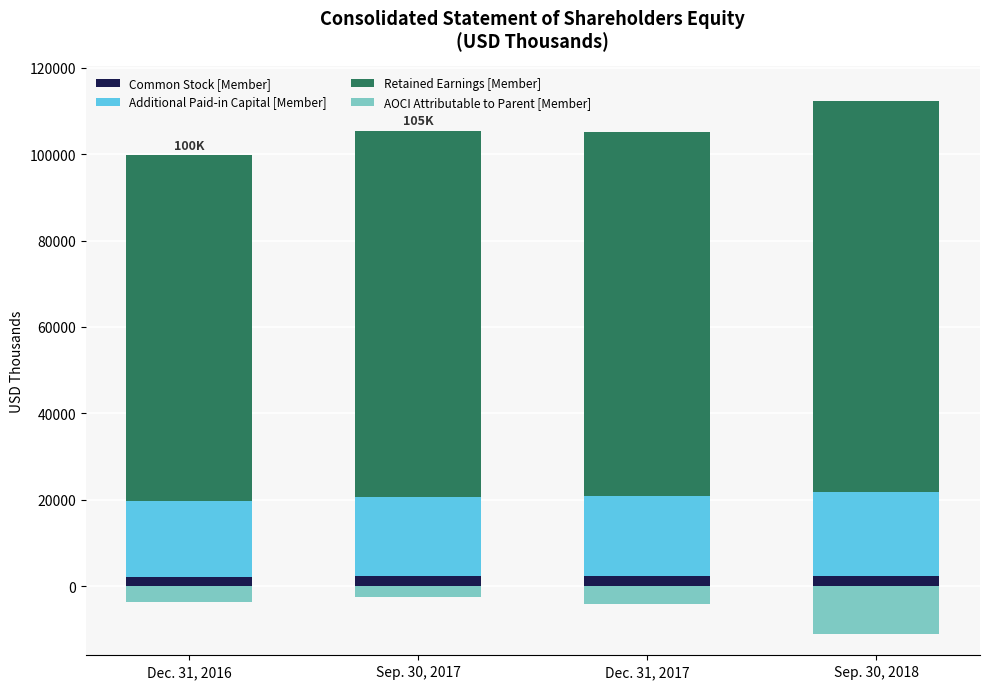

The Common Stock [Member] series shows 2253 at Sep. 30, 2017. True or false?

True